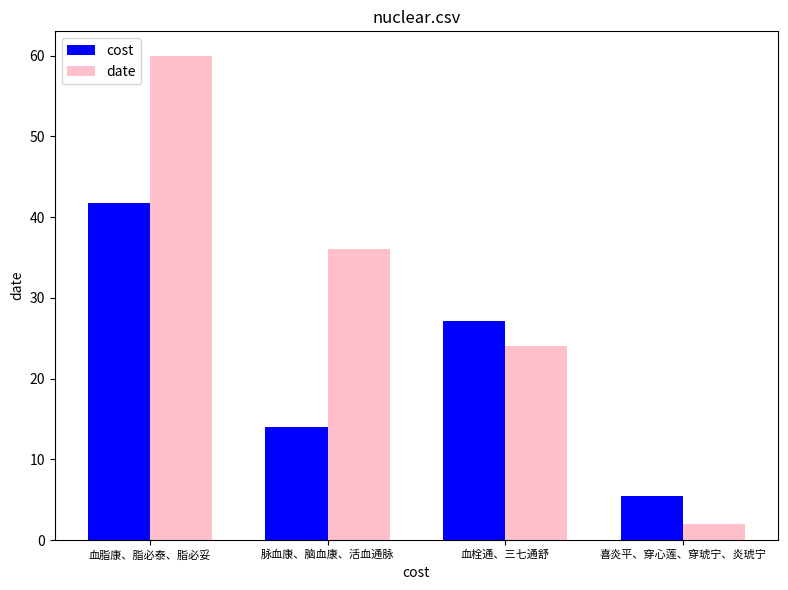

List the labels in order of date value, smallest first.

喜炎平、穿心莲、穿琥宁、炎琥宁, 血栓通、三七通舒, 脉血康、脑血康、活血通脉, 血脂康、脂必泰、脂必妥